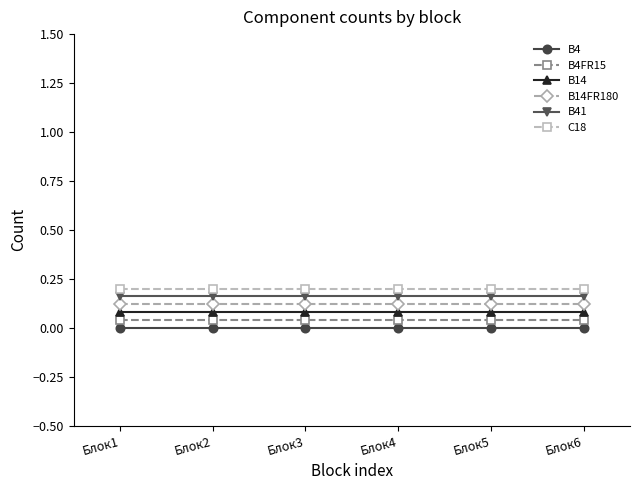

Between Блок2 and Блок4, which series saw the biggest shift?

B4